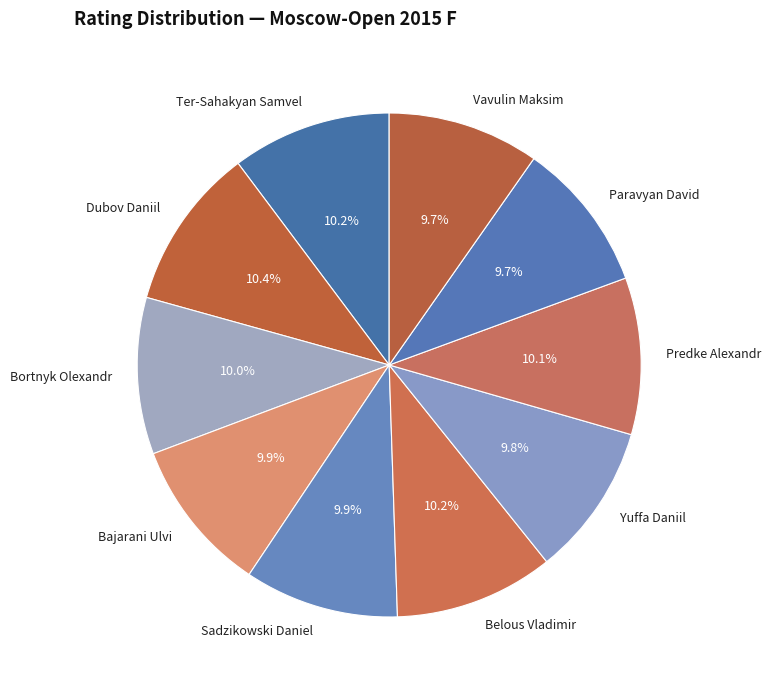

The Vavulin Maksim slice represents 22% of the pie. True or false?

False